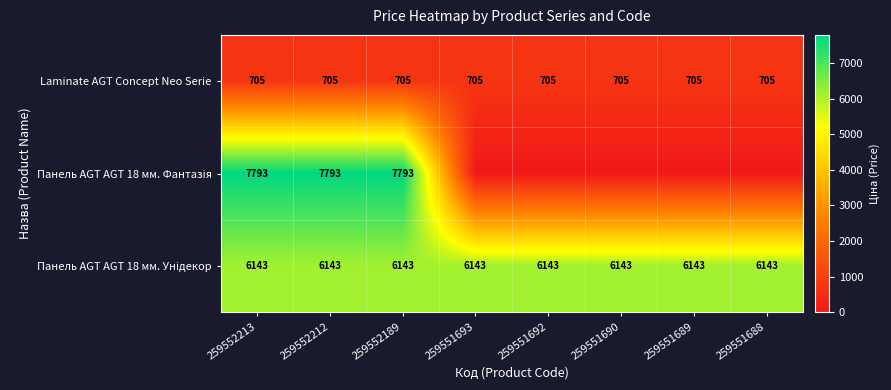

How many categories are shown in the chart?

8